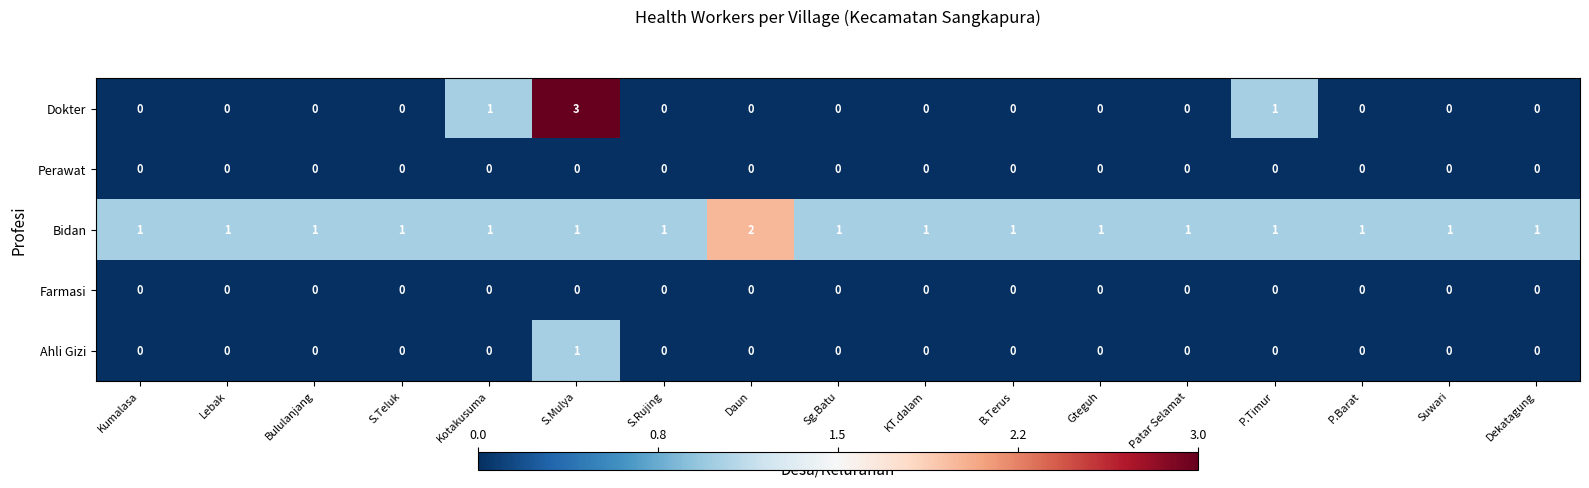

True or false: Dokter has a value of 1 at P.Timur.

True